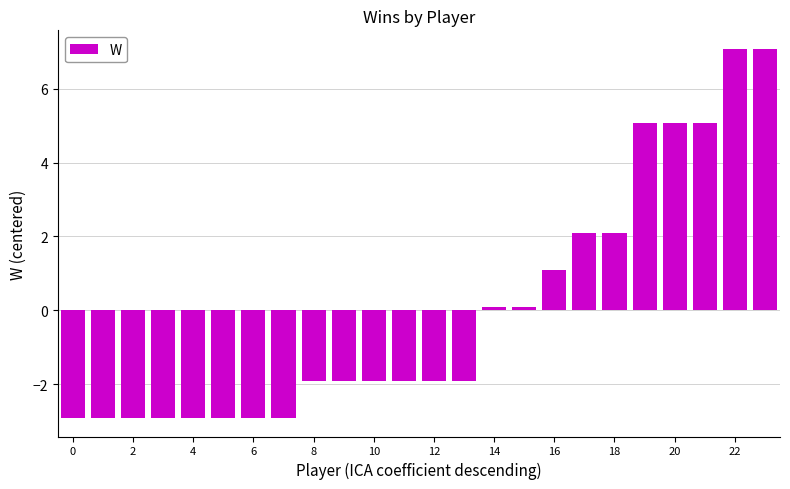

What is the difference between the maximum and minimum values?

10.0